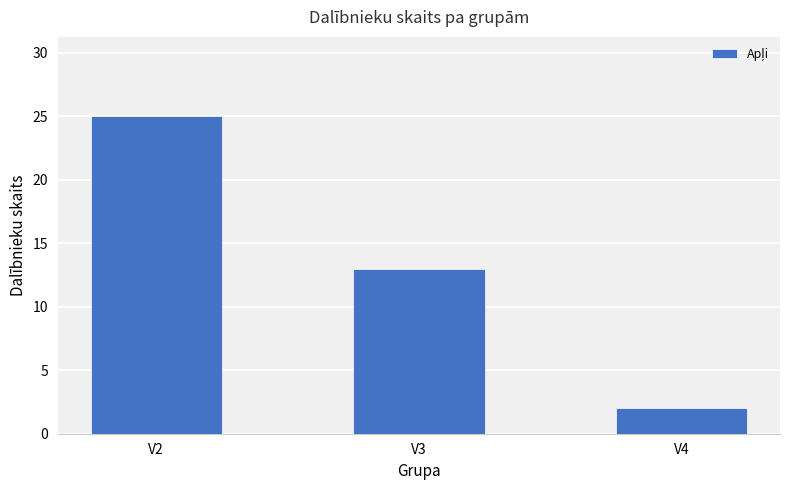

What is the minimum value shown in the chart?

2